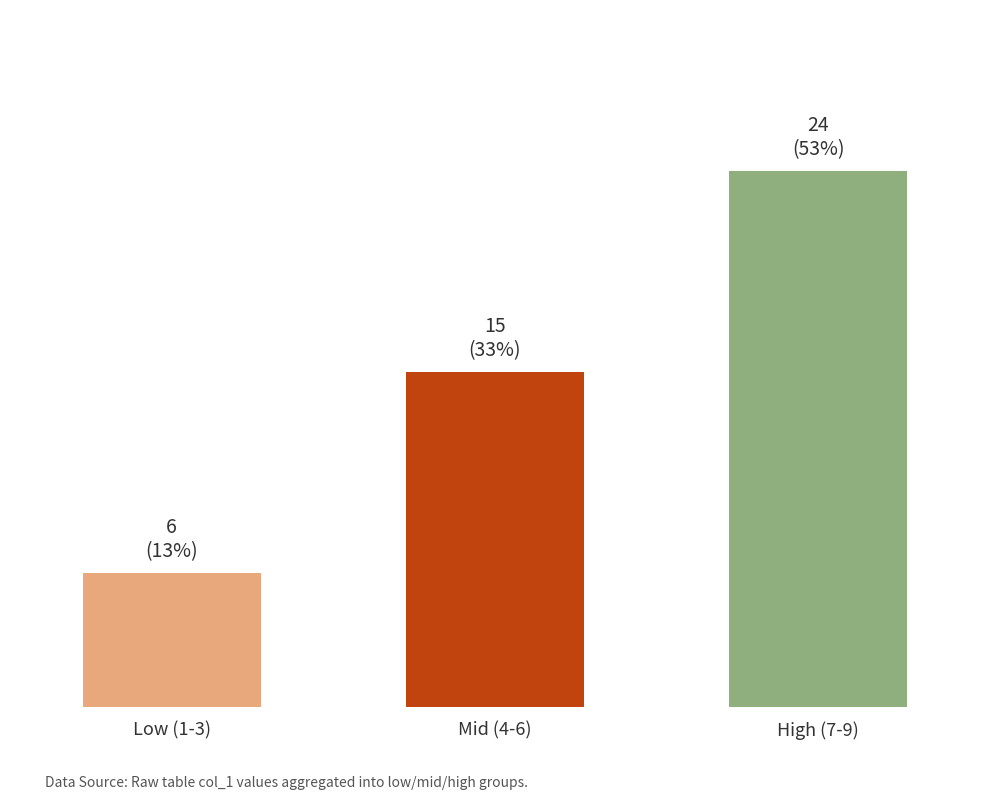

What is the sum of the values at Low (1-3) and Mid (4-6)?

21